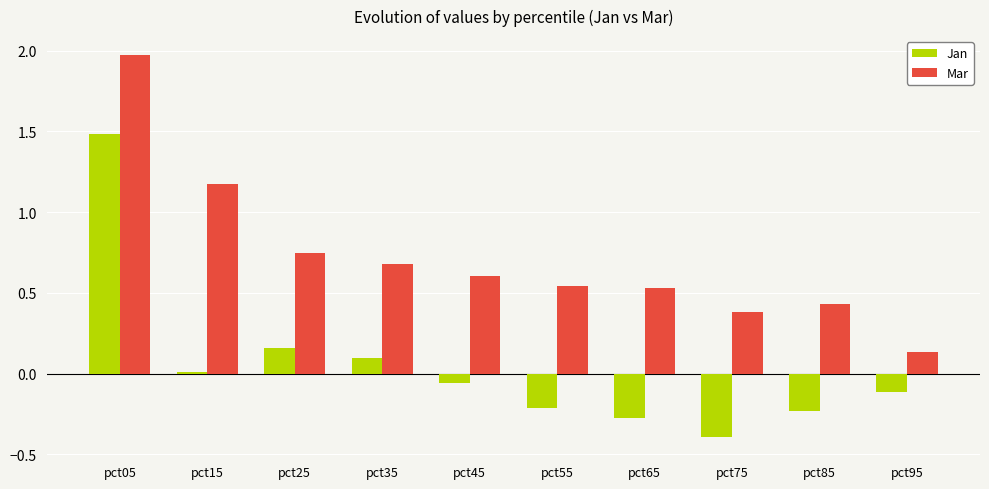

What is the sum of all Mar values?

7.2